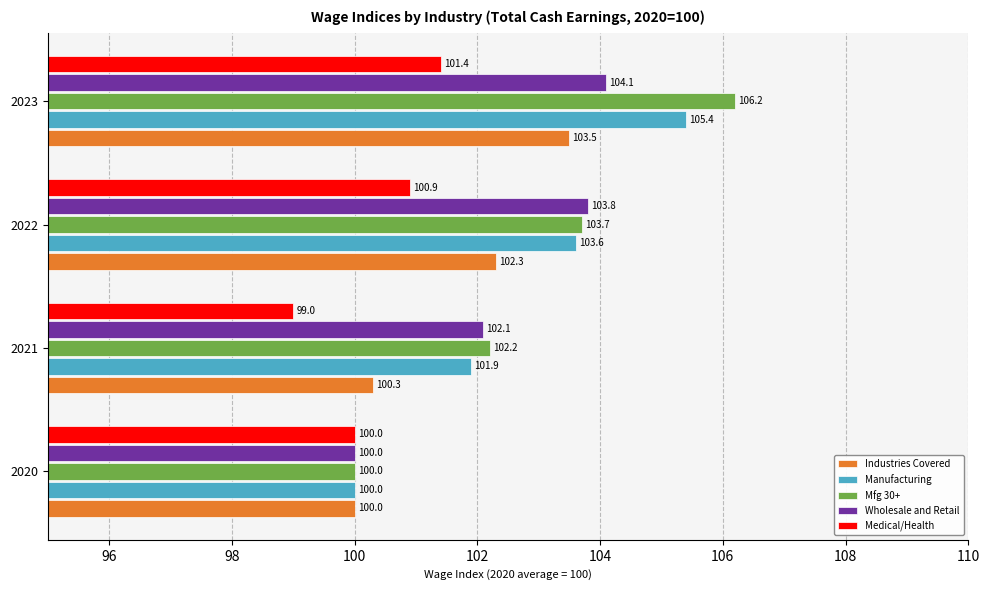

Which category has the lowest value in the Manufacturing series?

2020